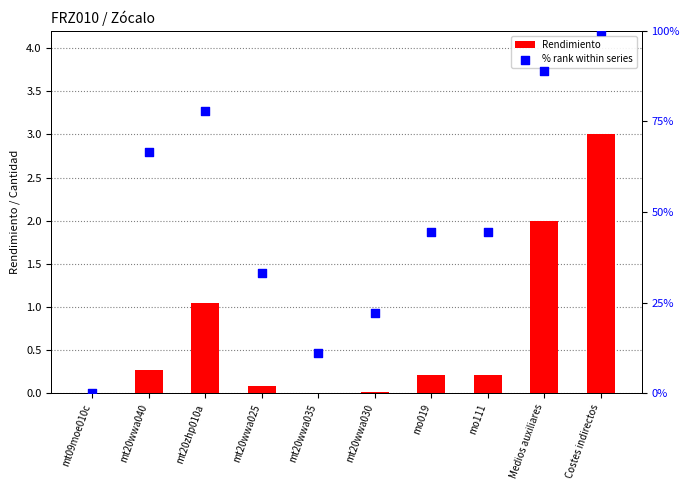

Which series has the largest Y range (max minus min)?

% rank within series